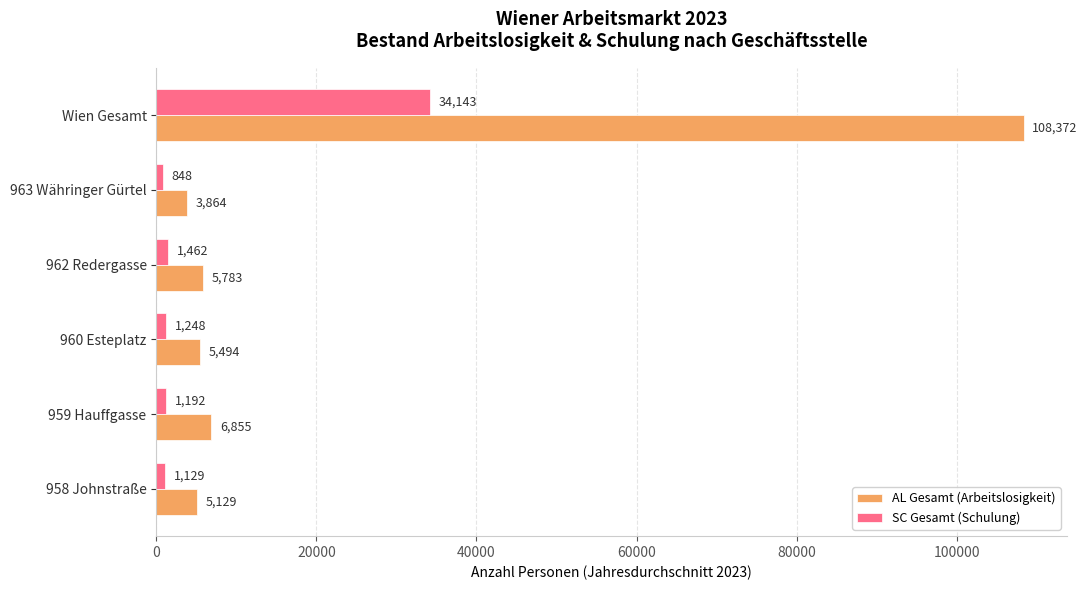

What is the difference between the highest and lowest values at 963 Währinger Gürtel?

3016.0